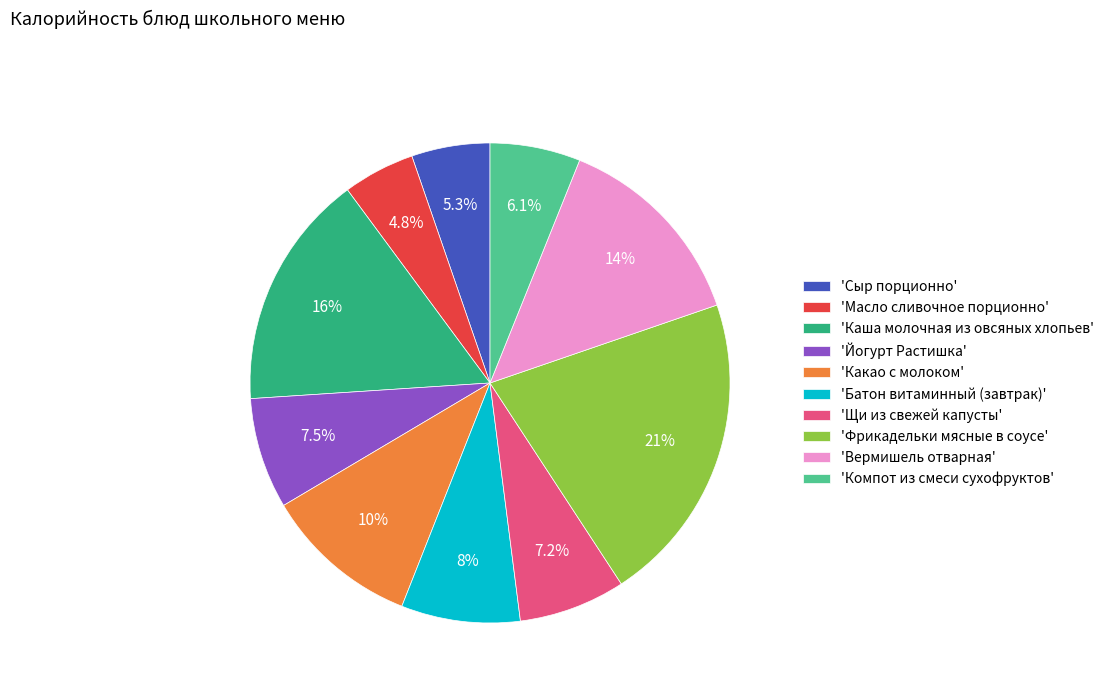

Which slice is the largest?

'Фрикадельки мясные в соусе'